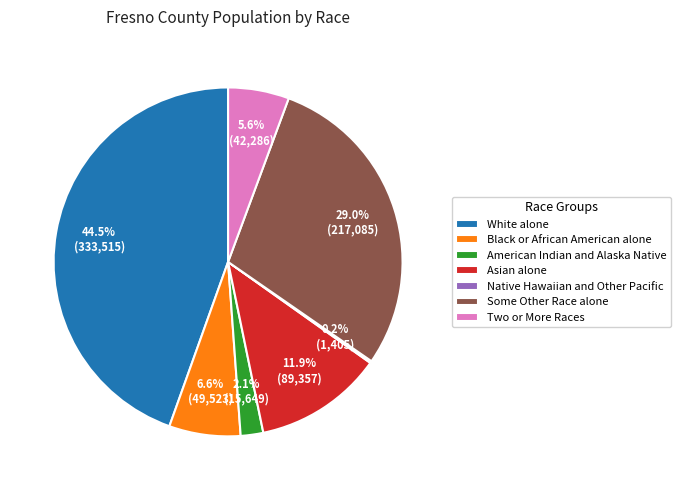

Does any single category account for the majority?

No